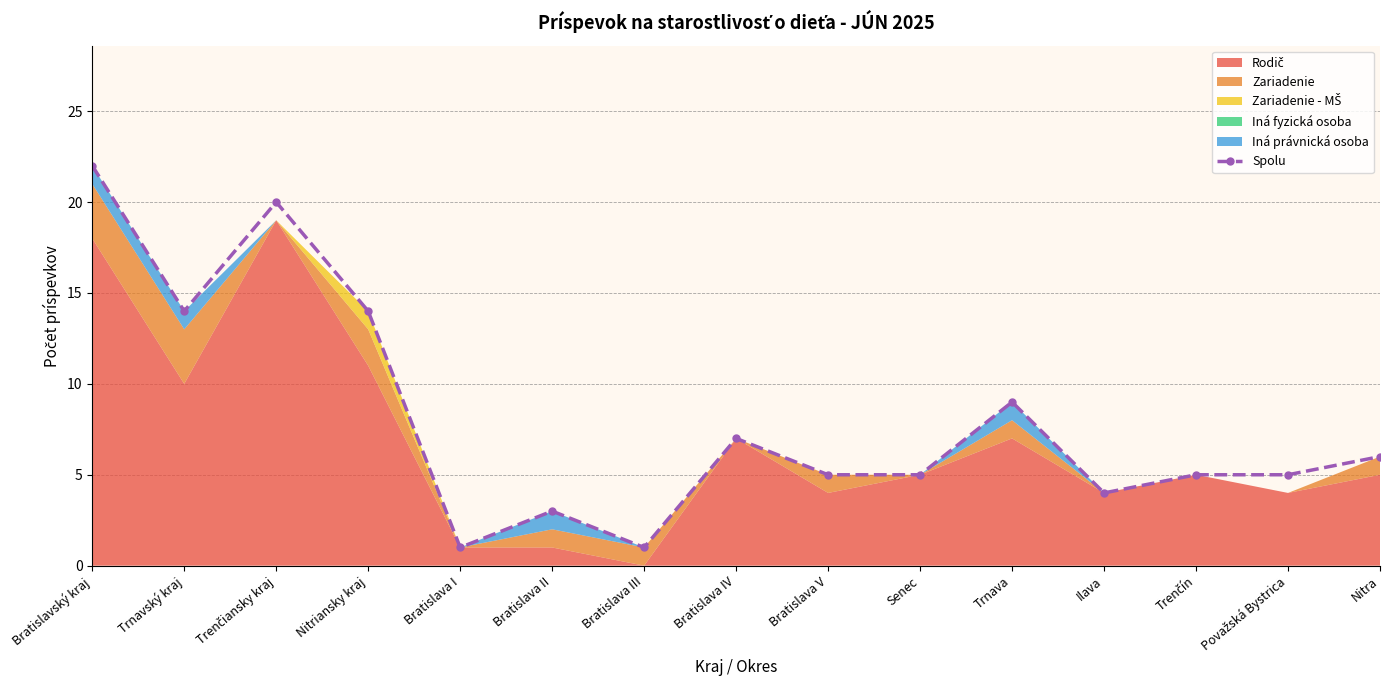

List the labels in order of value, smallest first.

Bratislava I, Bratislava III, Bratislava II, Ilava, Bratislava V, Senec, Trenčín, Považská Bystrica, Nitra, Bratislava IV, Trnava, Trnavský kraj, Nitriansky kraj, Trenčiansky kraj, Bratislavský kraj